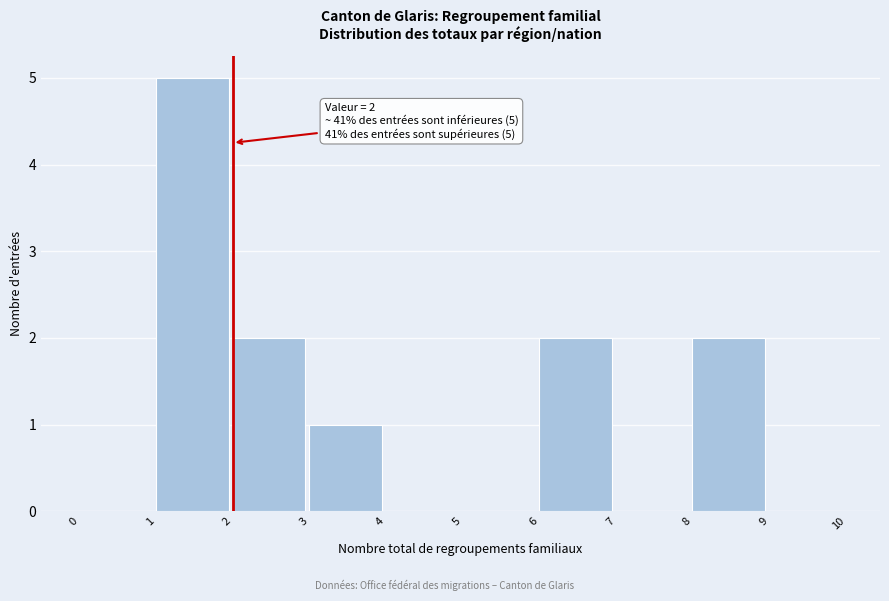

Over which range of the x-axis is the bar tallest?

1 to 2